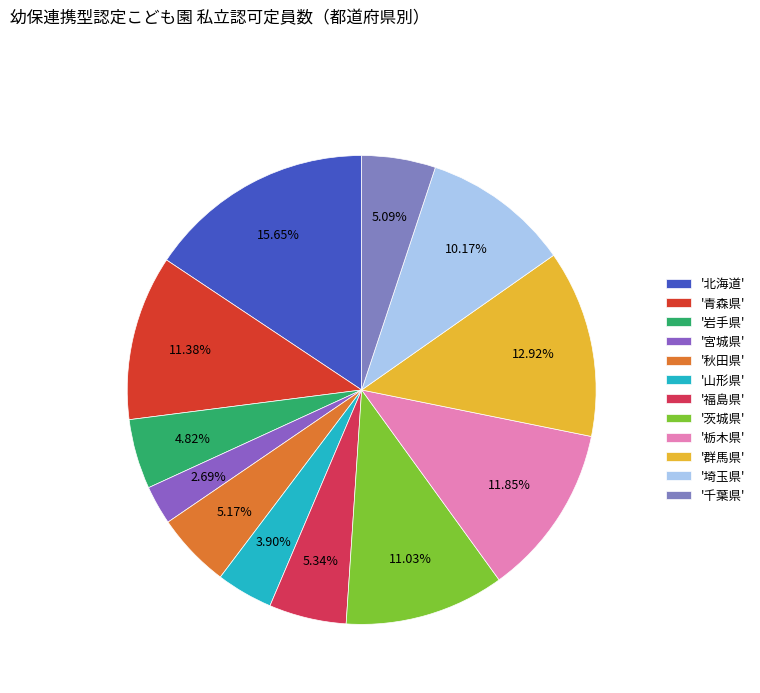

To the nearest percent, what is the difference between the largest and smallest slice percentages?

13%